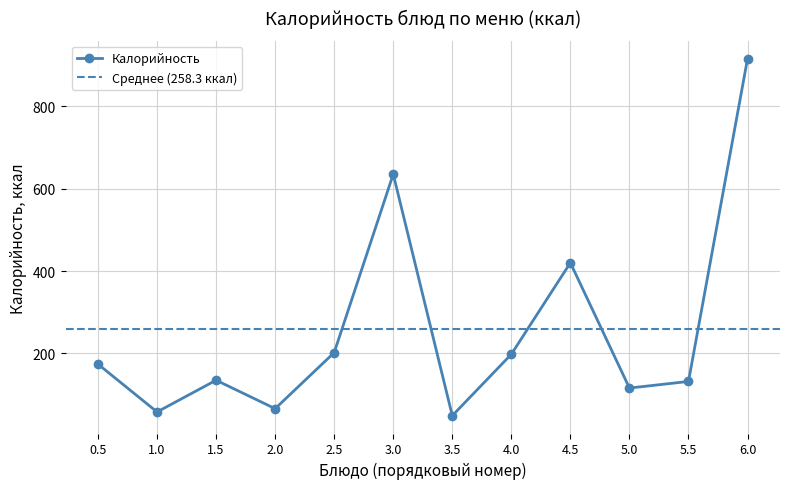

How many values are below 174?

6